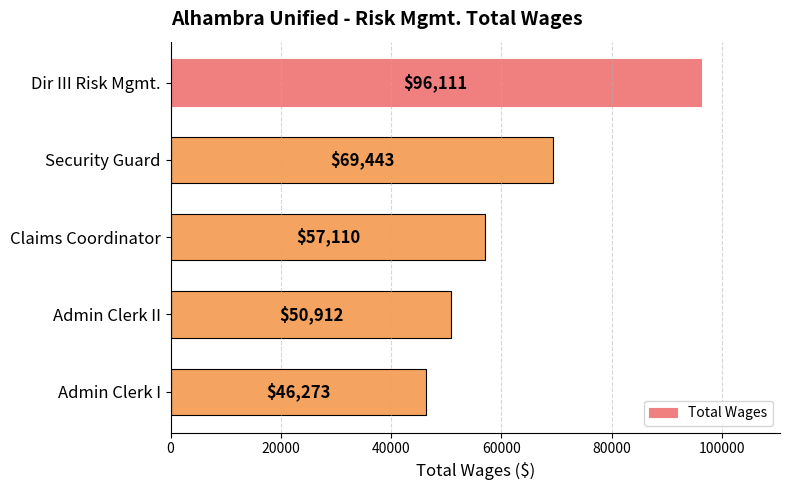

Reading top to bottom, extract all data points from this chart.

96111	69443	57110	50912	46273